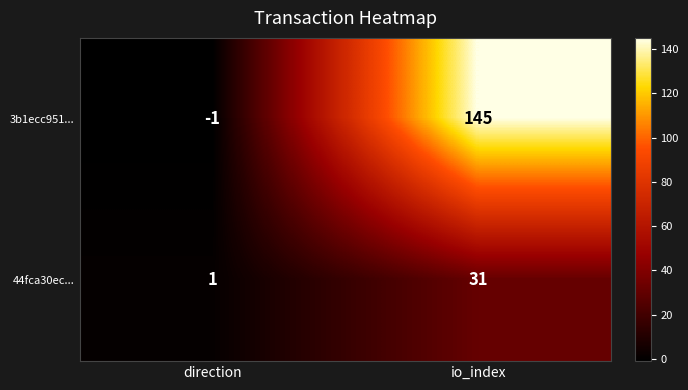

What is the sum of all 3b1ecc951... values?

144